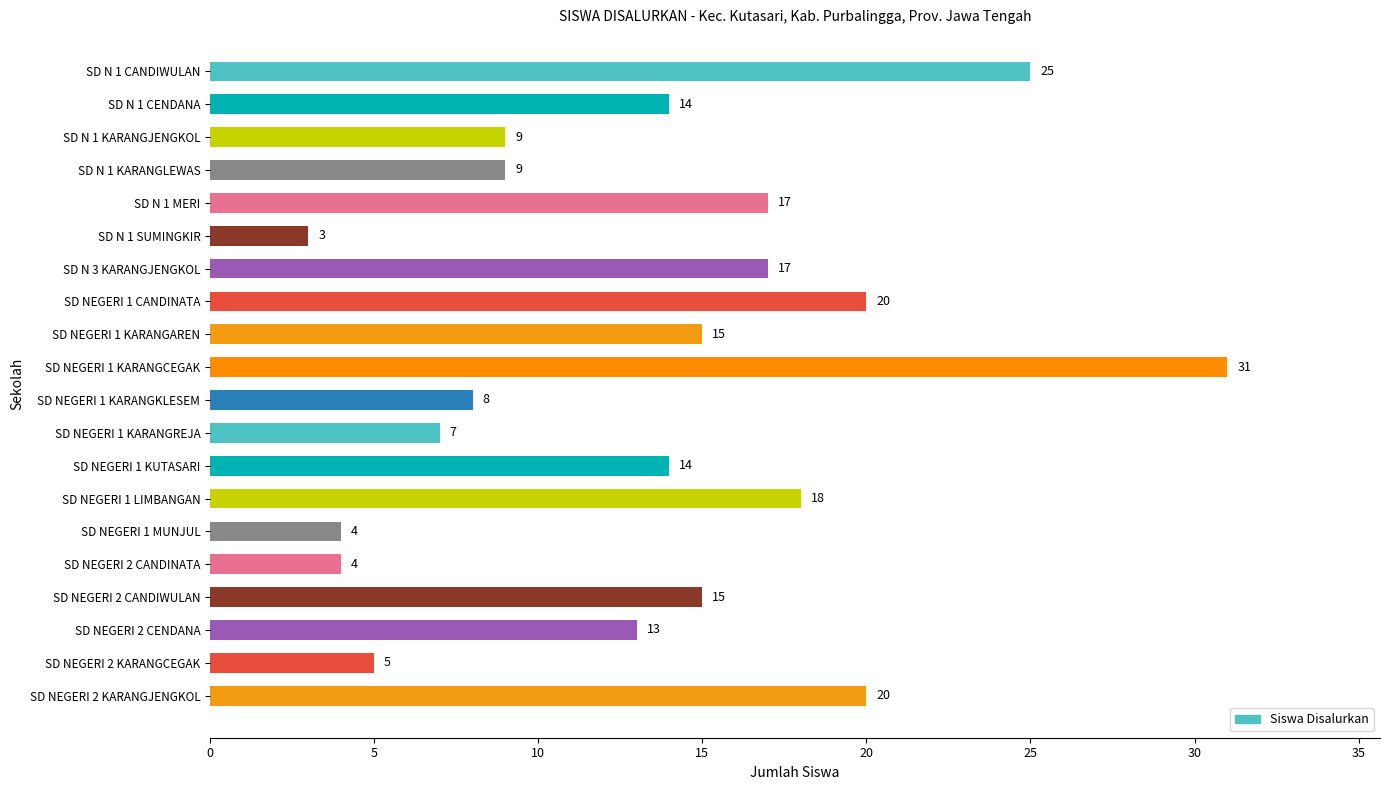

Does the chart contain any negative values?

No